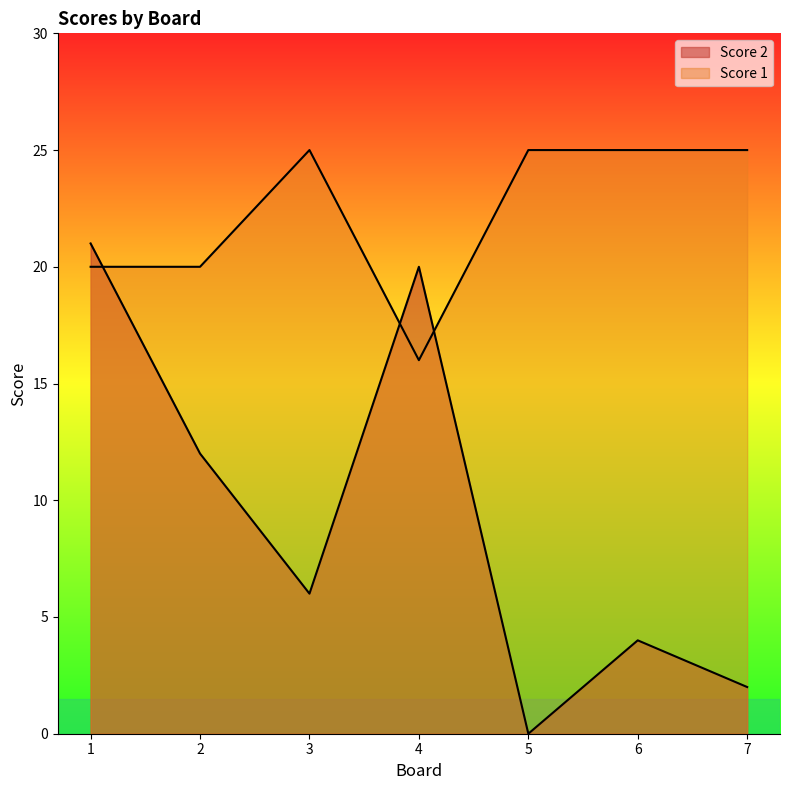

Which series has the largest total across all categories?

Score 1